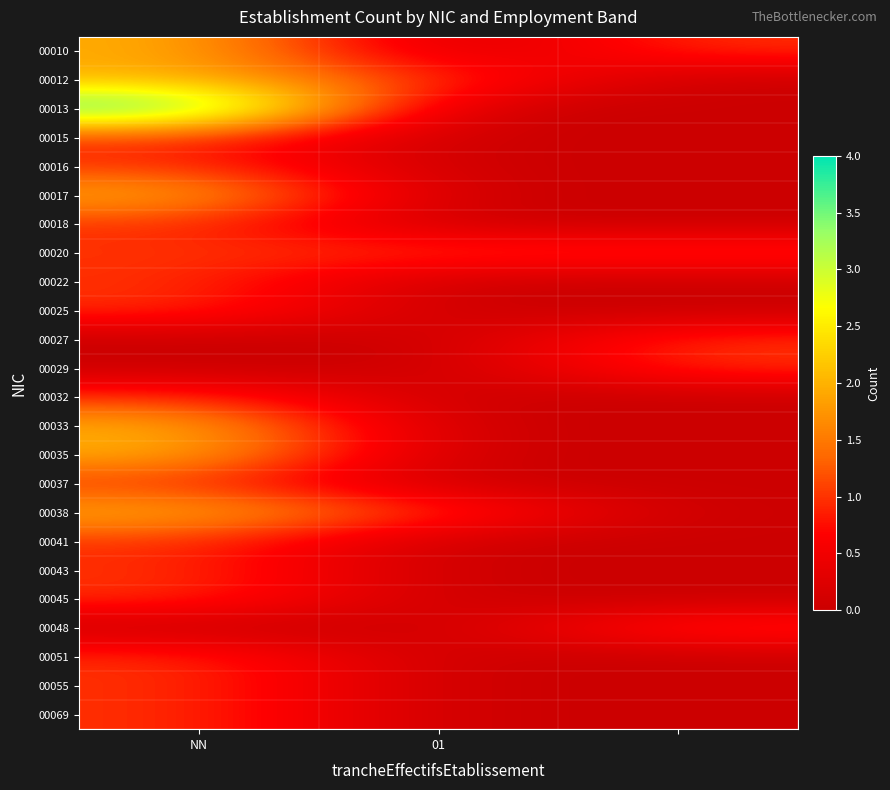

Reading left to right, list all the values displayed in this chart.

00010: 2	0	1
00012: 2	1	0
00013: 4	0	0
00015: 1	0	0
00016: 1	0	0
00017: 2	0	0
00018: 1	0	0
00020: 1	1	1
00022: 1	0	0
00025: 1	0	0
00027: 0	0	1
00029: 0	0	1
00032: 1	0	0
00033: 2	0	0
00035: 2	0	0
00037: 1	0	0
00038: 2	1	0
00041: 1	0	0
00043: 1	0	0
00045: 1	0	0
00048: 0	0	1
00051: 1	0	0
00055: 1	0	0
00069: 1	0	0